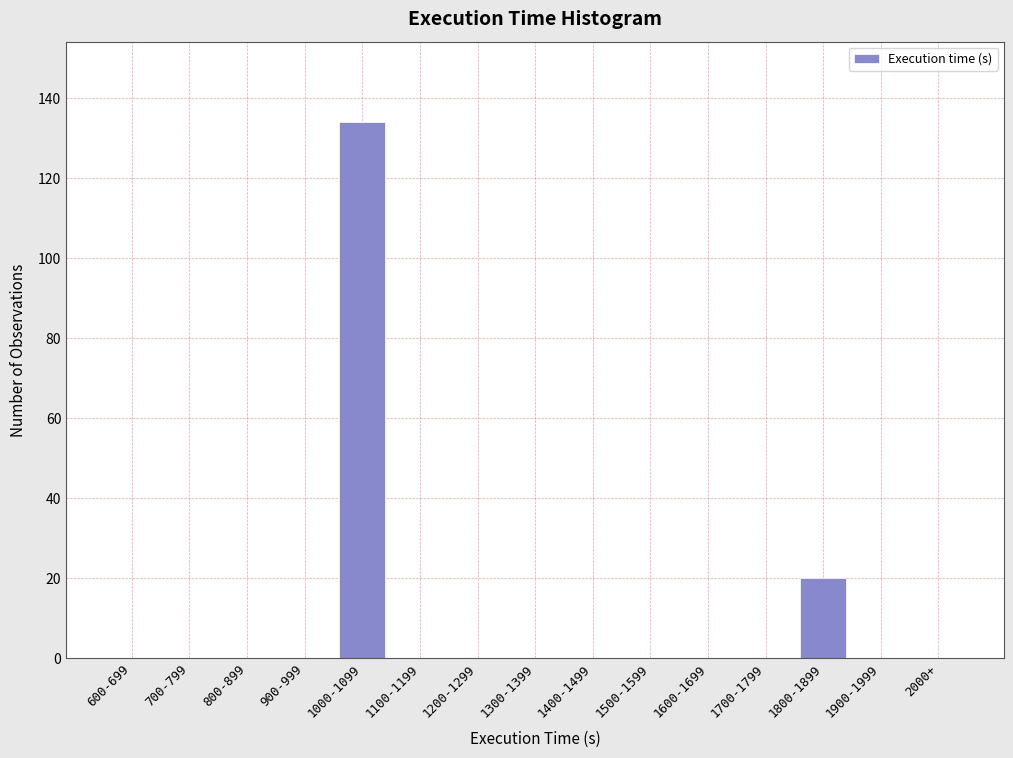

Reading left to right, transcribe all the data shown in this chart.

600-699=0	700-799=0	800-899=0	900-999=0	1000-1099=134	1100-1199=0	1200-1299=0	1300-1399=0	1400-1499=0	1500-1599=0	1600-1699=0	1700-1799=0	1800-1899=20	1900-1999=0	2000+=0